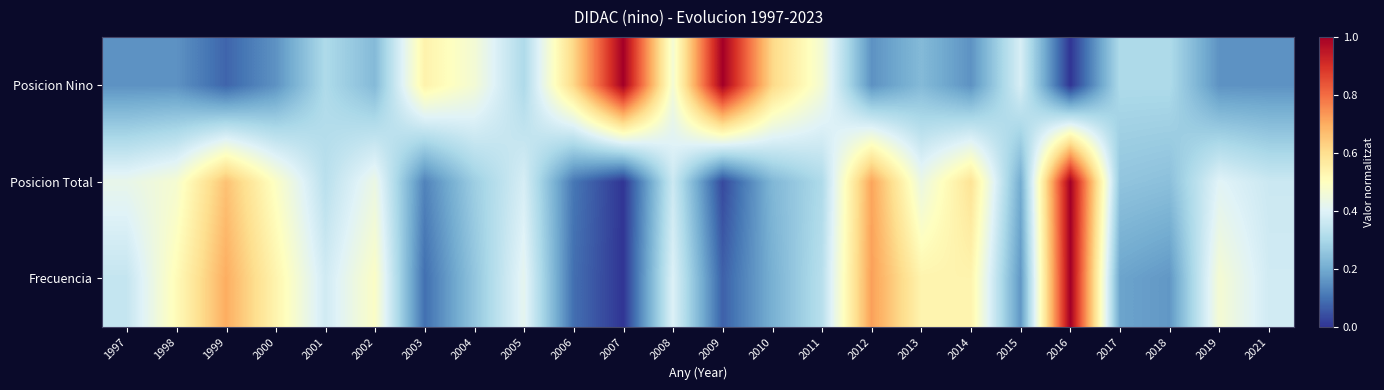

At how many categories does at least one series exceed 0?

24